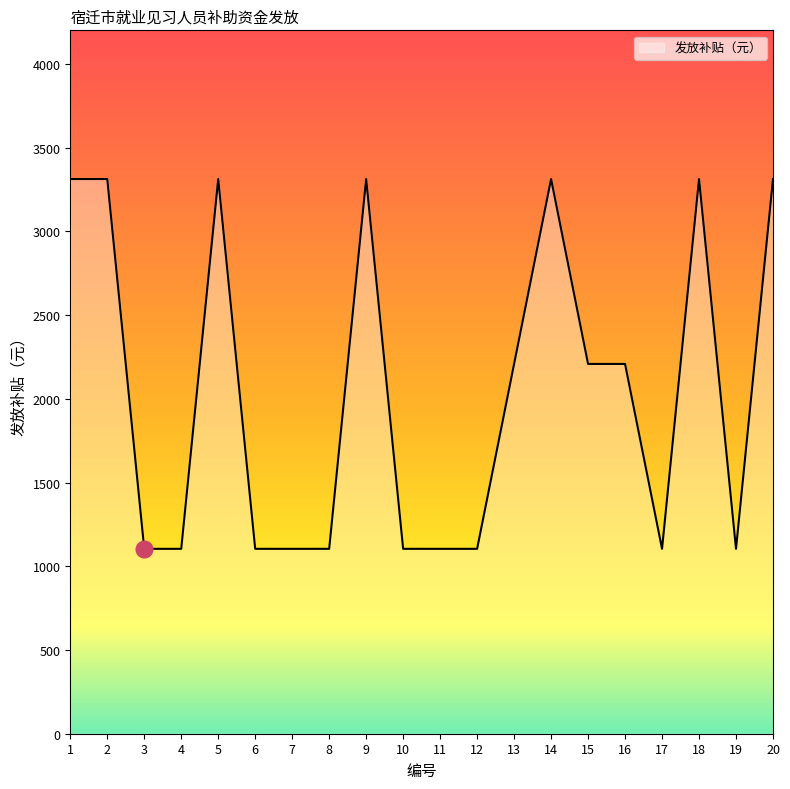

How many series are shown in this chart?

1